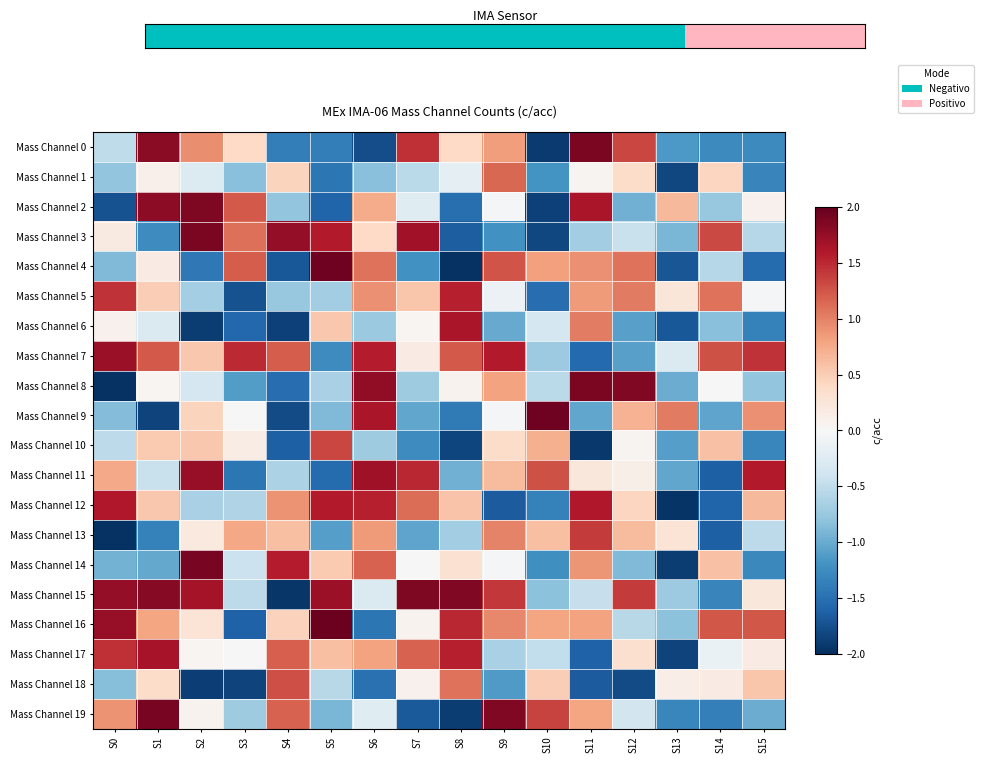

Between S9 and S11, which is larger?

S11